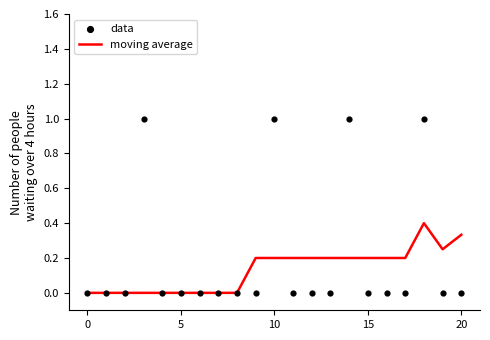

What are all the series names shown in the legend?

moving average, data